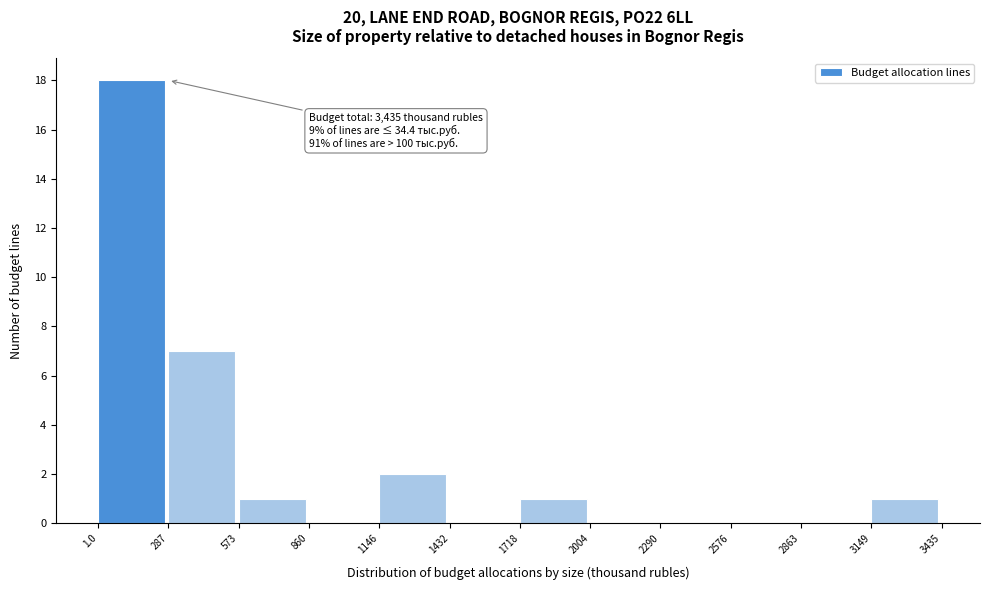

Which range on the x-axis has the tallest bar?

1.0 to 287